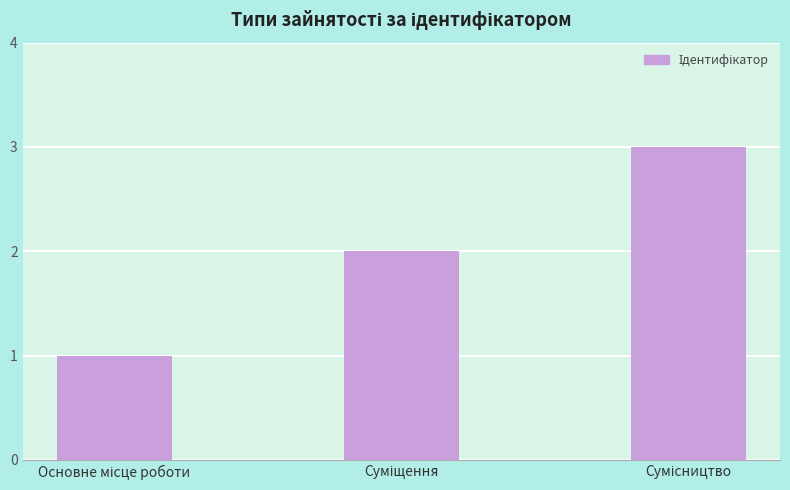

What is the maximum value shown in the chart?

3